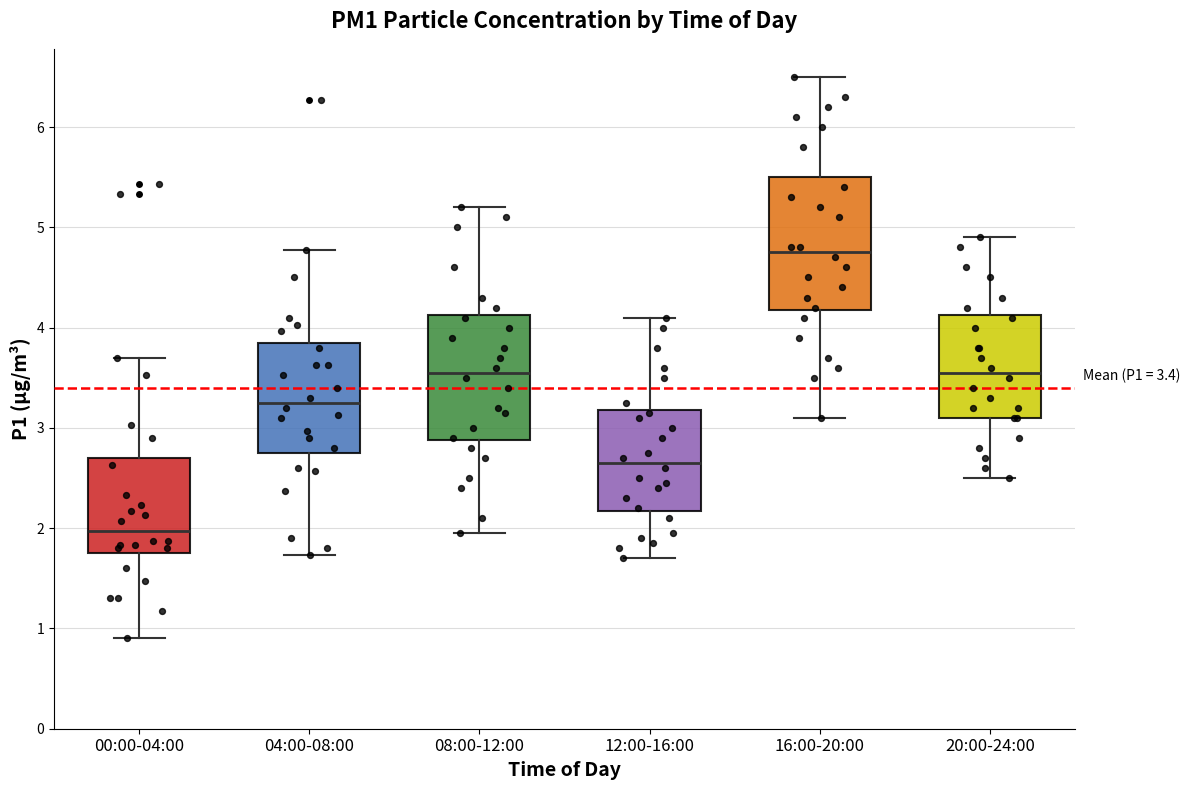

Which box has the highest median line?

16:00-20:00